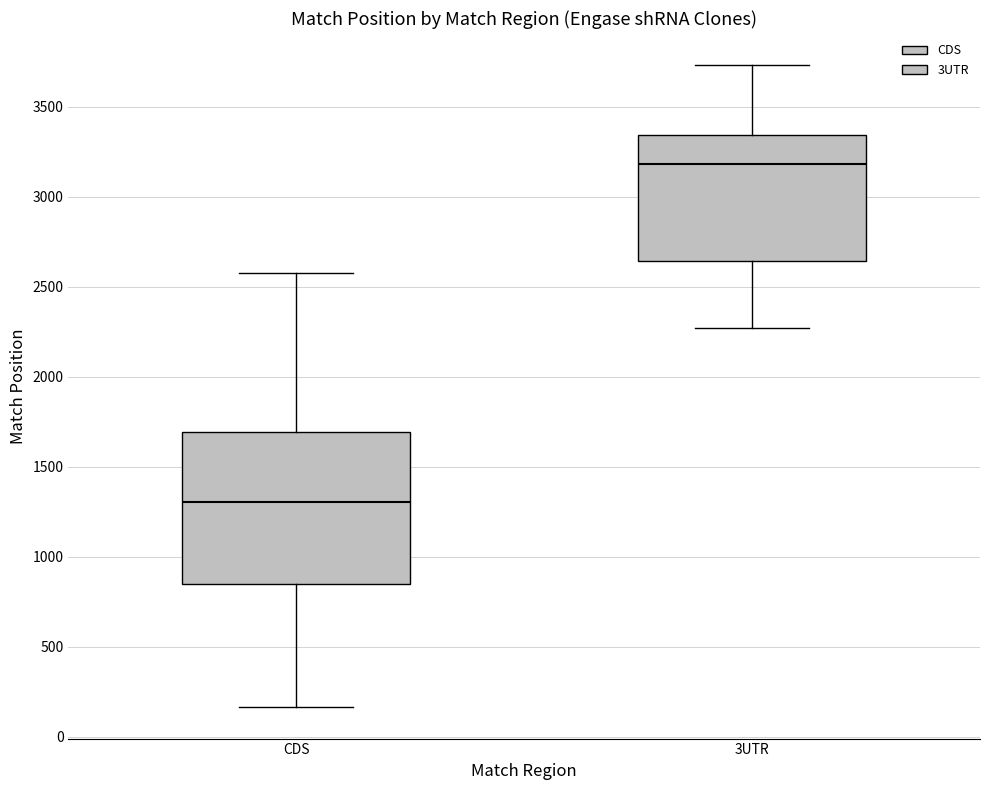

Reading left to right, read every box against the y-axis: the position of its median line, the range the box covers, and the ends of its whiskers. The values are not printed on the chart, so give them approximately, as read against the axis.

CDS: median 1300, box 850 to 1700, whiskers 150 to 2600
3UTR: median 3200, box 2650 to 3350, whiskers 2250 to 3750